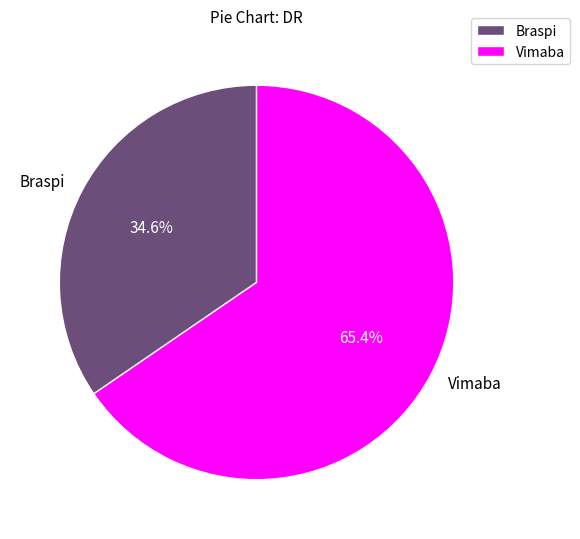

What percentage is the Braspi slice, to the nearest percent?

35%